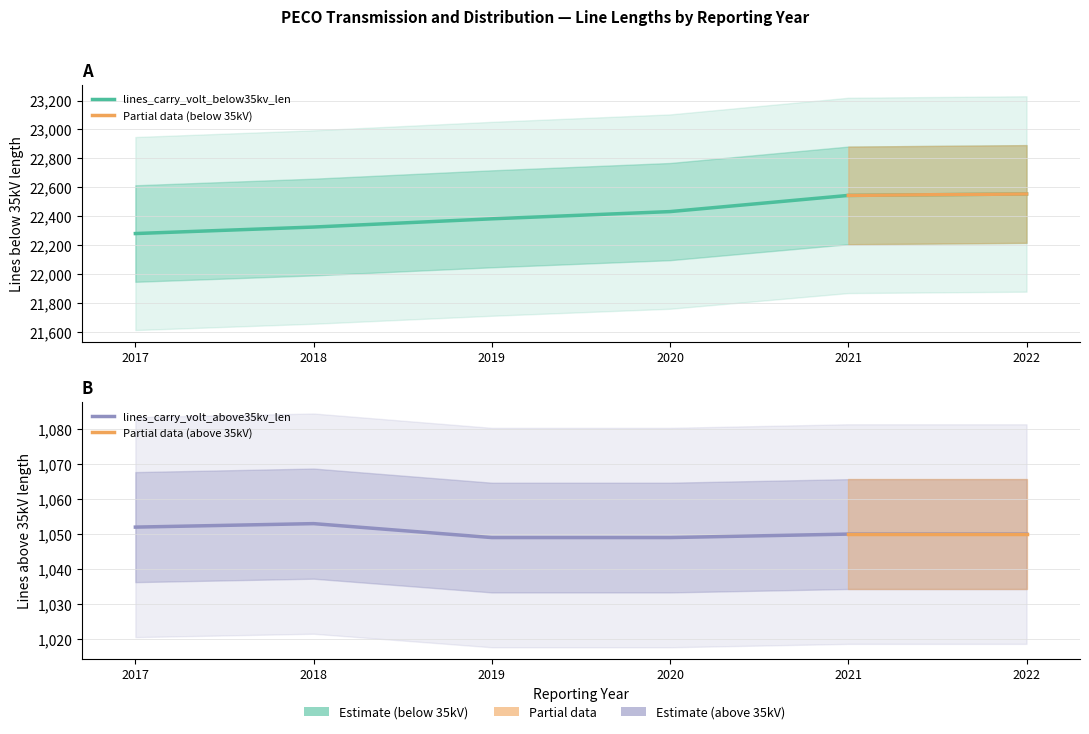

The lines_carry_volt_below35kv_len series shows 36539 at 2021. True or false?

False